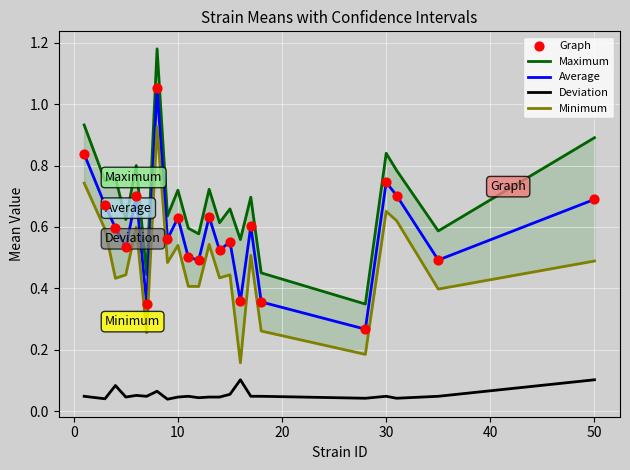

True or false: Average and Deviation intersect in this chart.

False